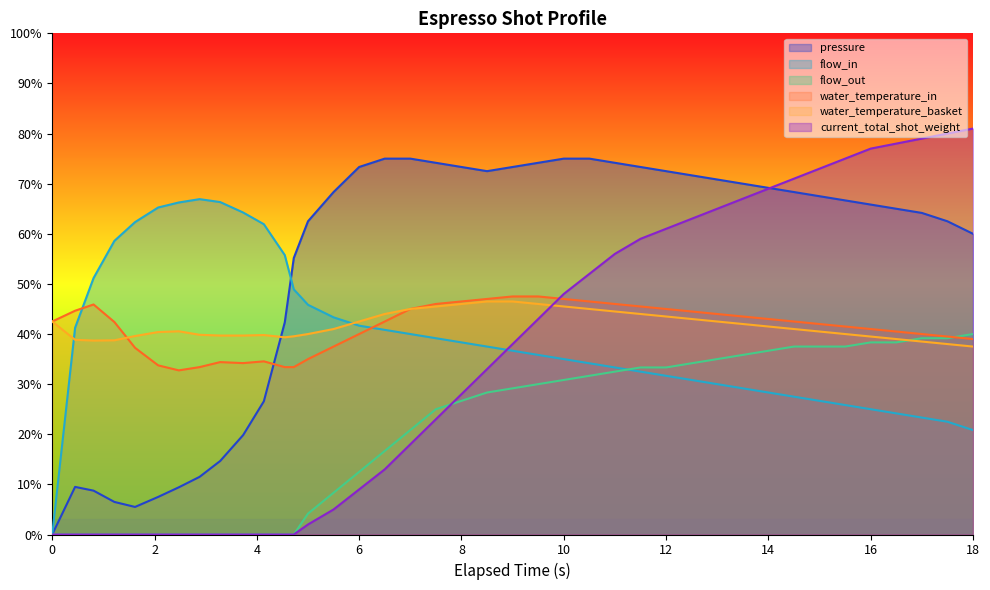

Which series has the largest total across all categories?

pressure